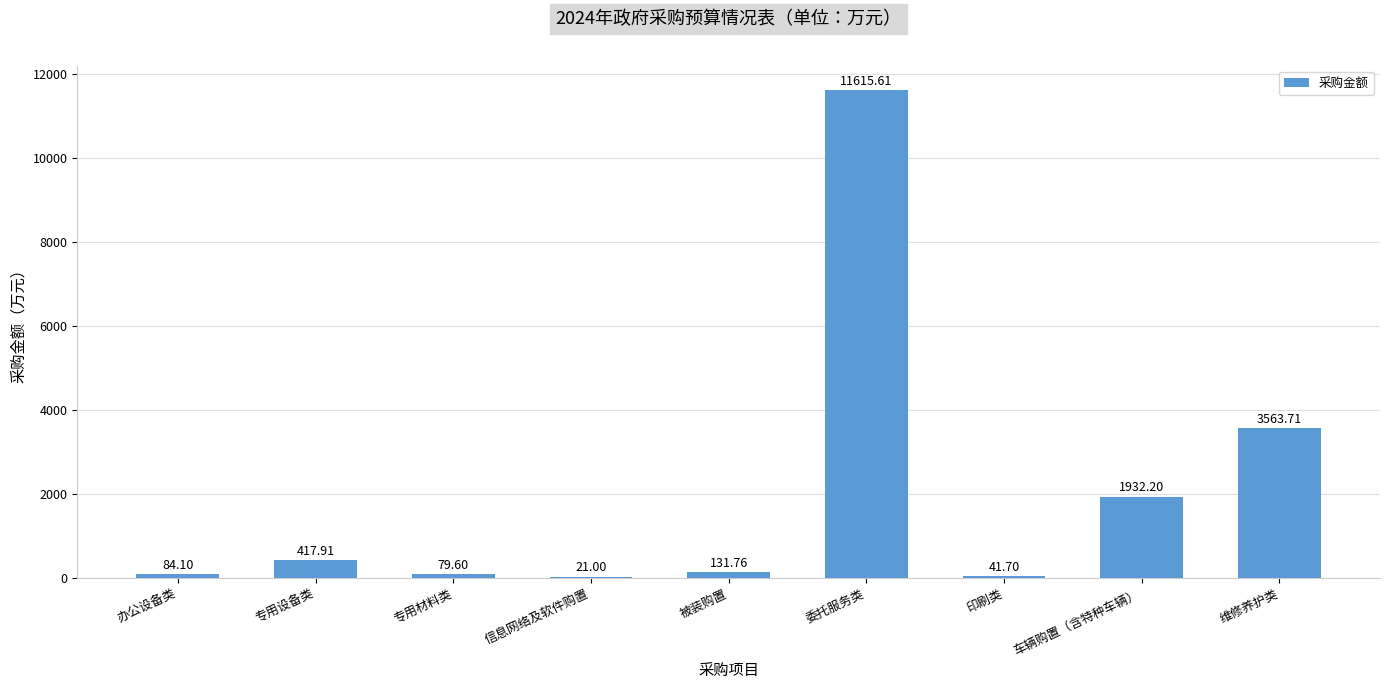

What is the sum of the values at 信息网络及软件购置 and 办公设备类?

105.1